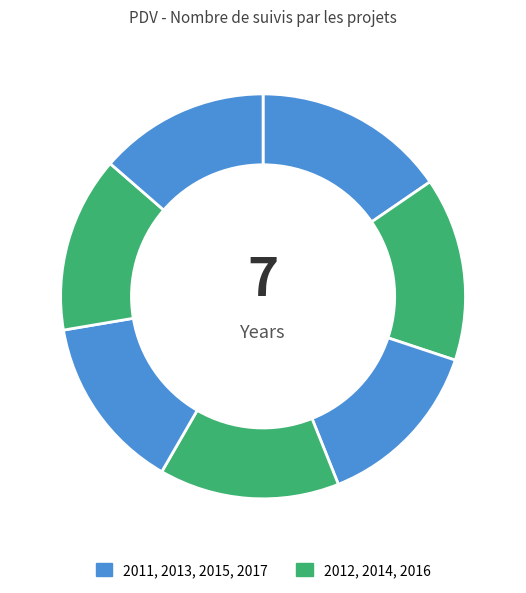

How many slices are in this pie chart?

7